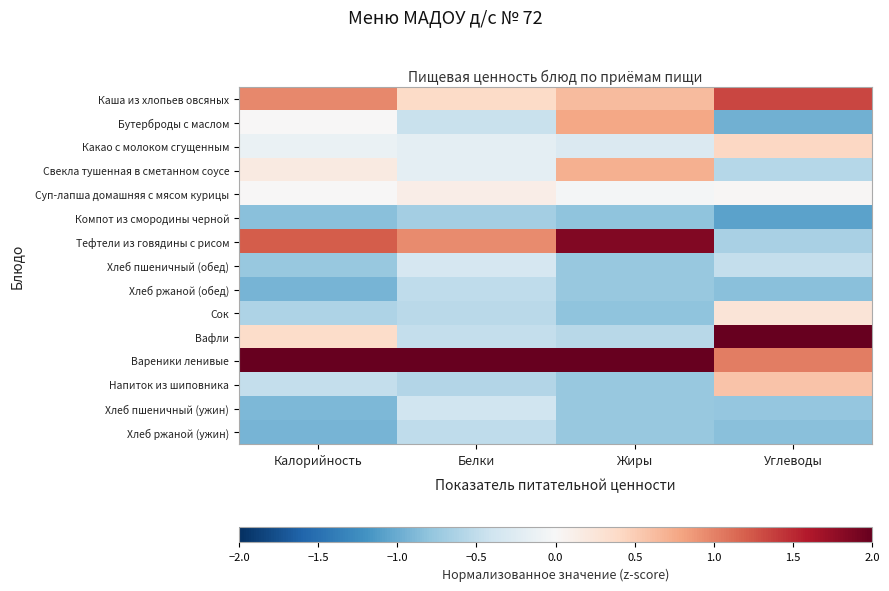

What is the difference between the highest and lowest values at Белки?

4.1